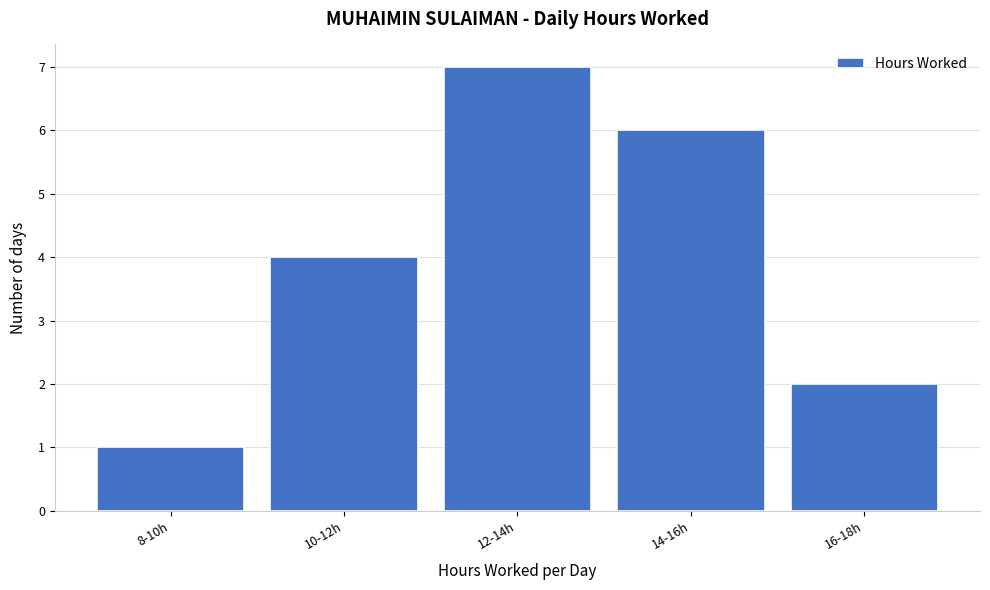

Reading left to right, what are all the values shown in this chart?

1	4	7	6	2